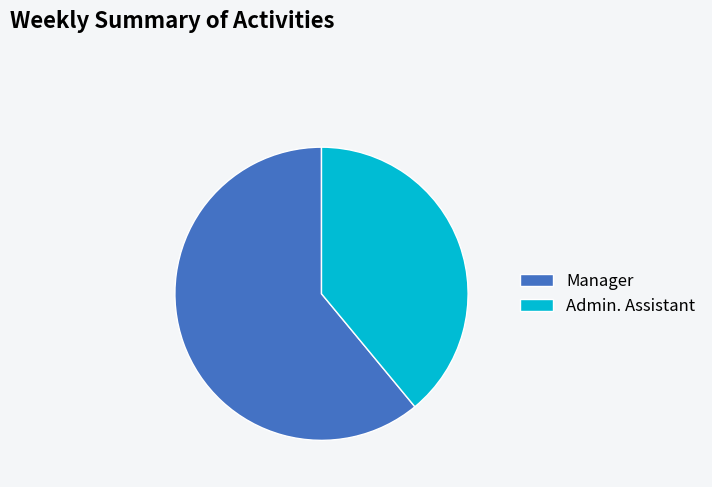

Rank the categories by value from lowest to highest.

Admin. Assistant, Manager